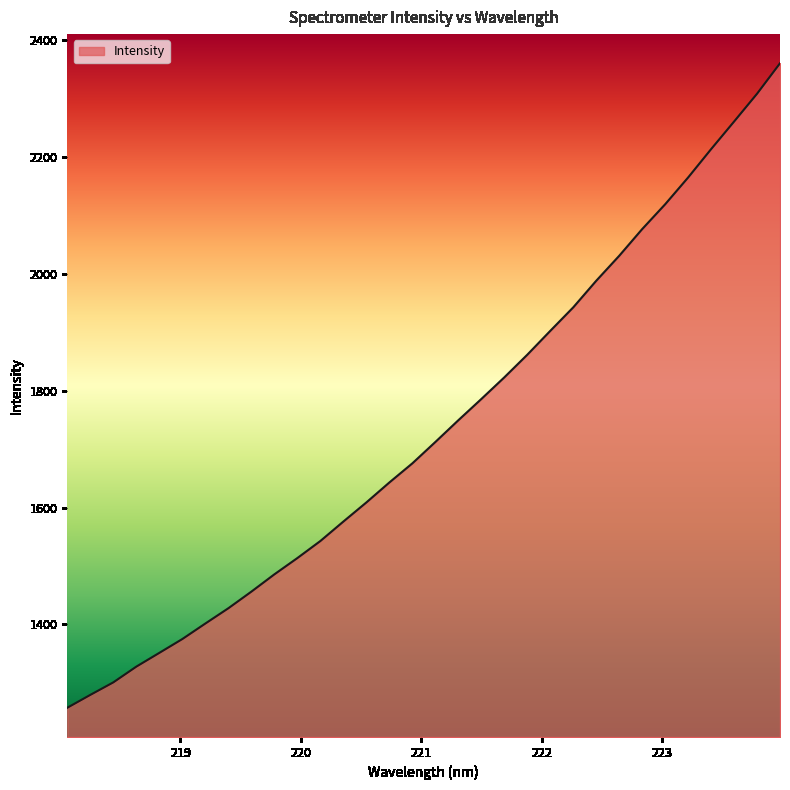

What is the smallest value displayed?

1257.3